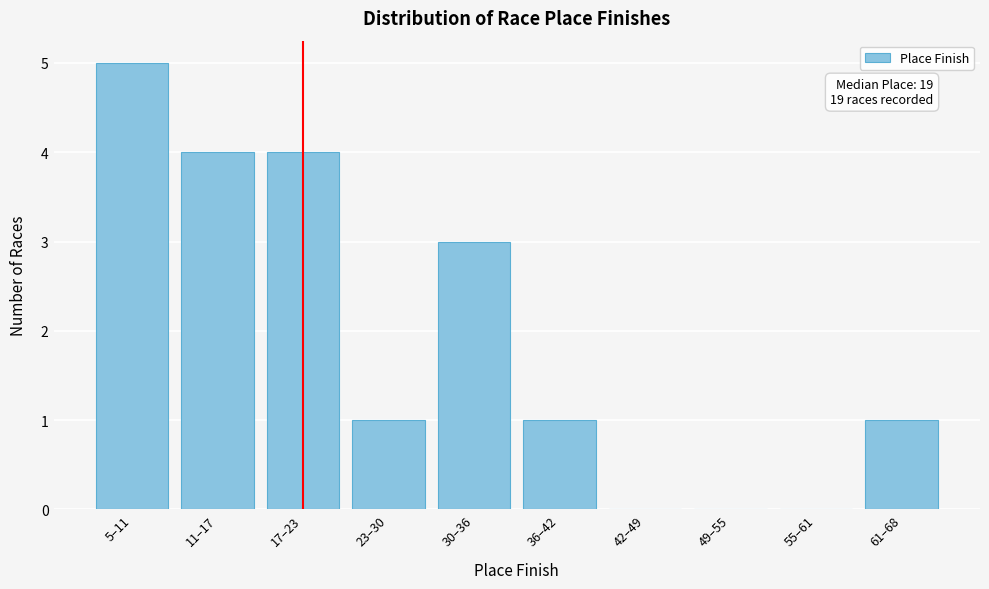

Reading right to left, transcribe all the data shown in this chart.

61–68=1	55–61=0	49–55=0	42–49=0	36–42=1	30–36=3	23–30=1	17–23=4	11–17=4	5–11=5